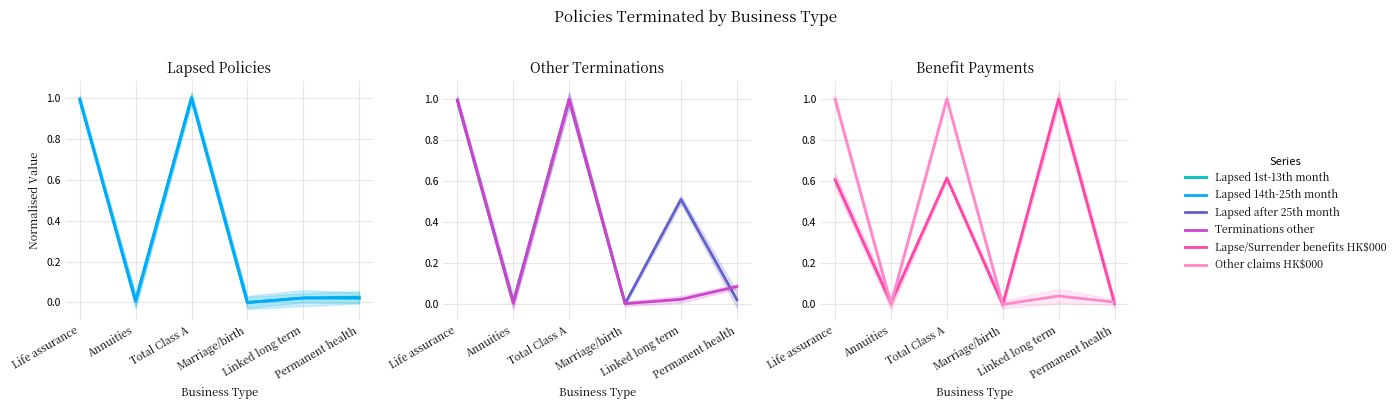

True or false: Other claims HK$000 has a value of 0.0 at Annuities.

True